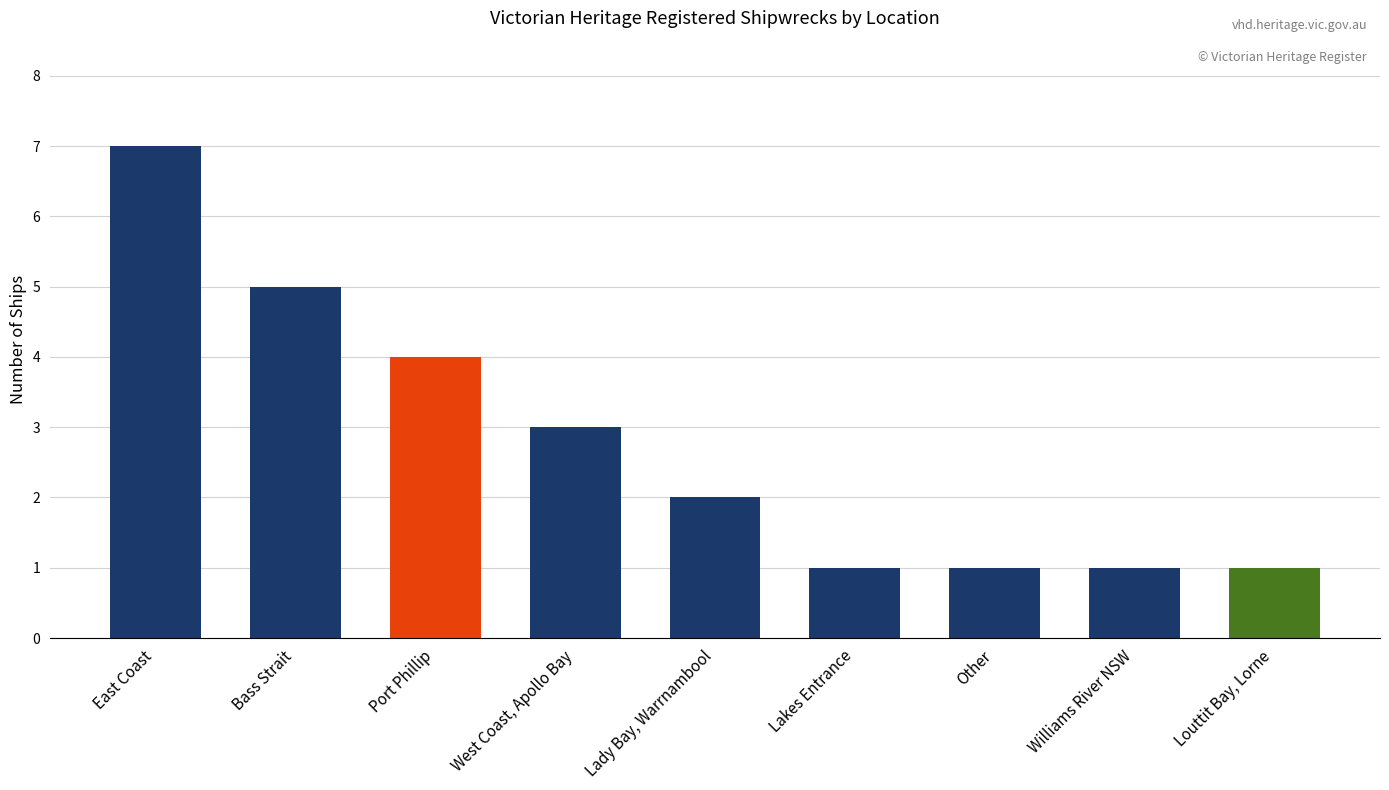

How many bars are there in total?

9